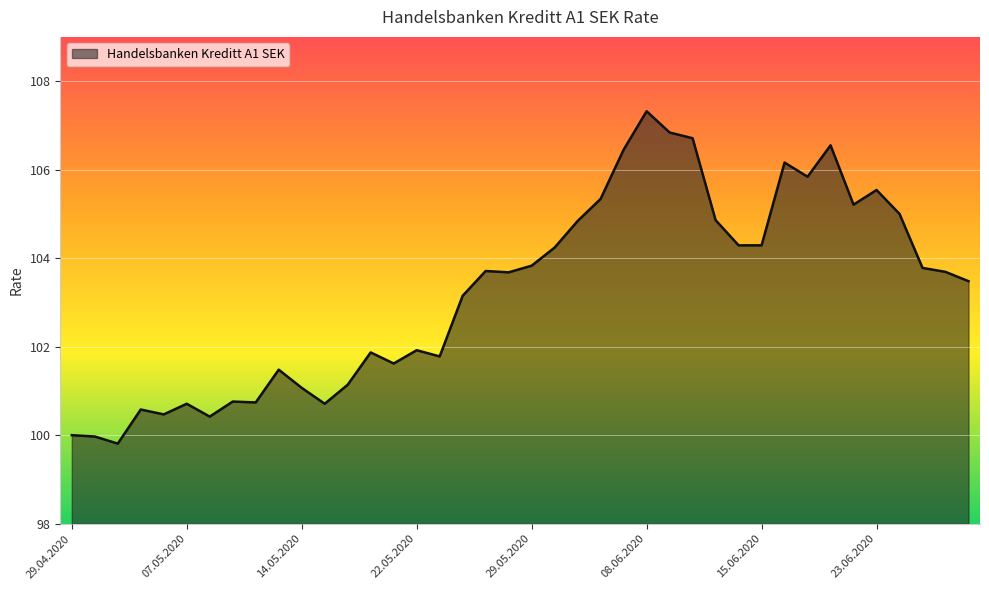

What is the smallest value displayed?

99.8